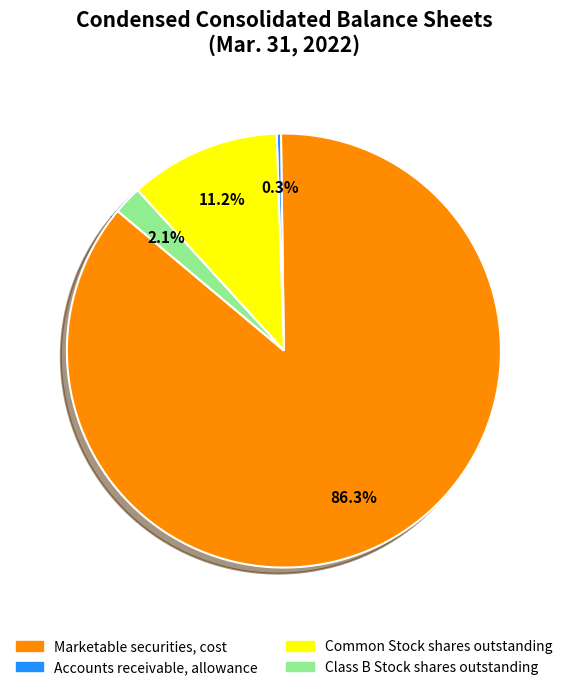

How many segments does this pie chart have?

4